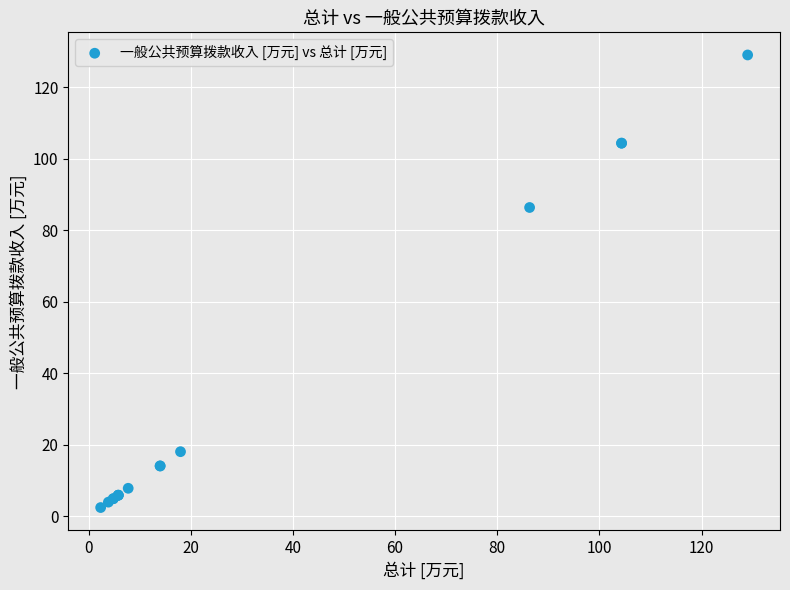

What Y value in the scatter plot is closest to 65?

86.3